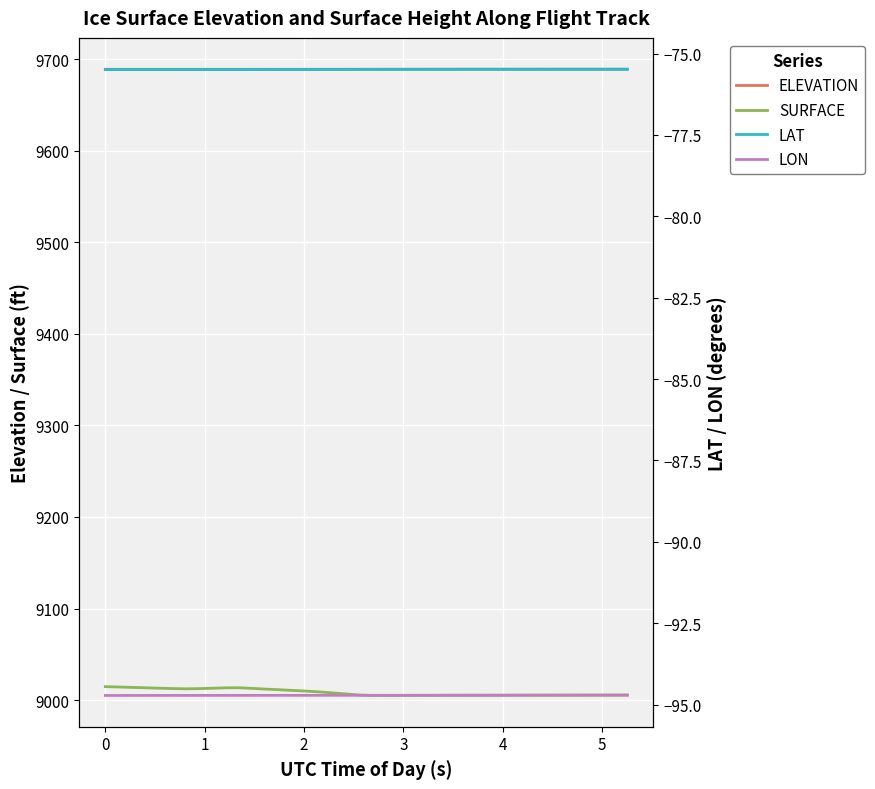

What is the greatest value displayed?

9689.0